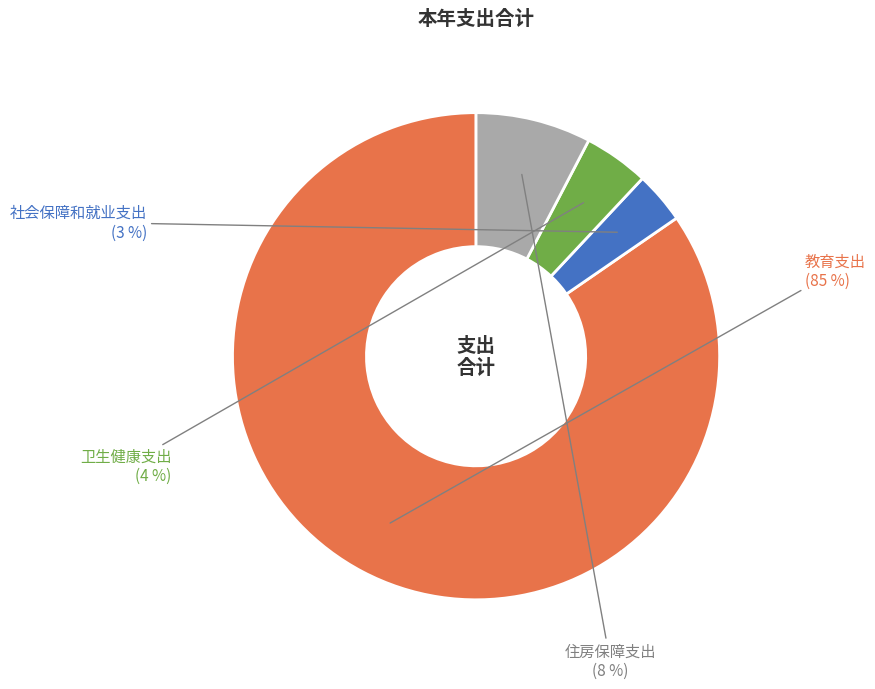

Is there a majority slice in this chart?

Yes